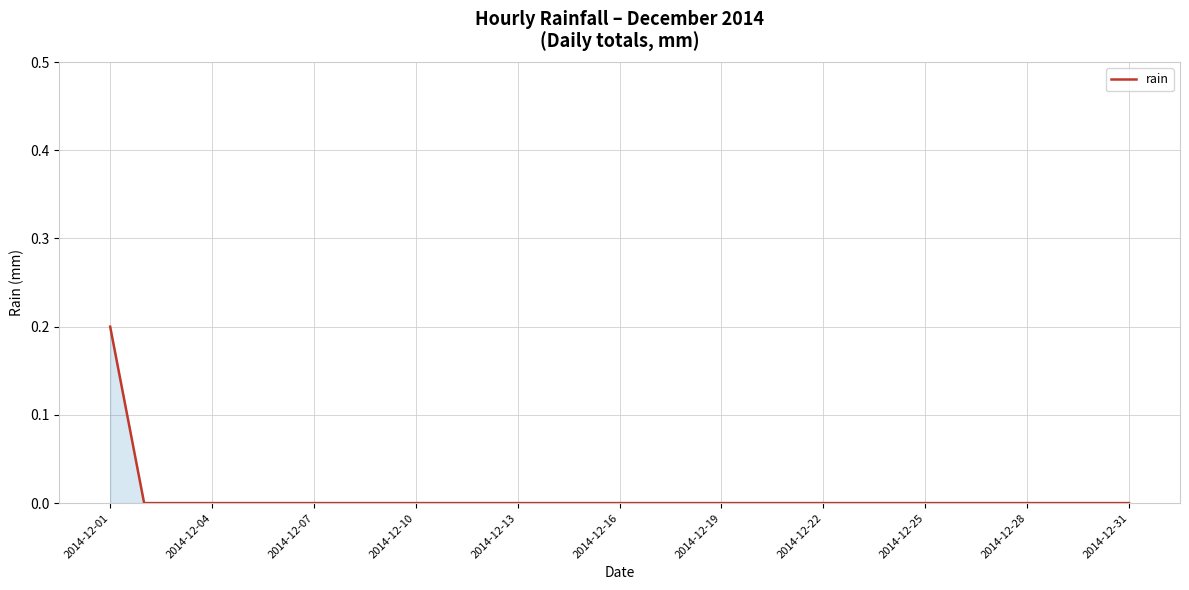

Does the chart display data point markers on the line(s)?

No